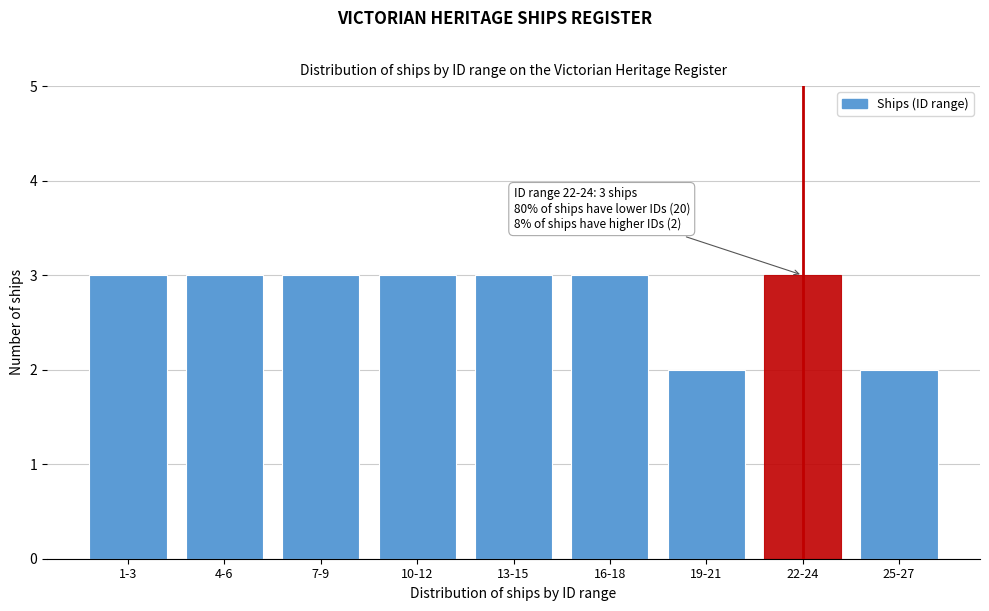

Reading left to right, transcribe all the data shown in this chart.

3	3	3	3	3	3	2	3	2